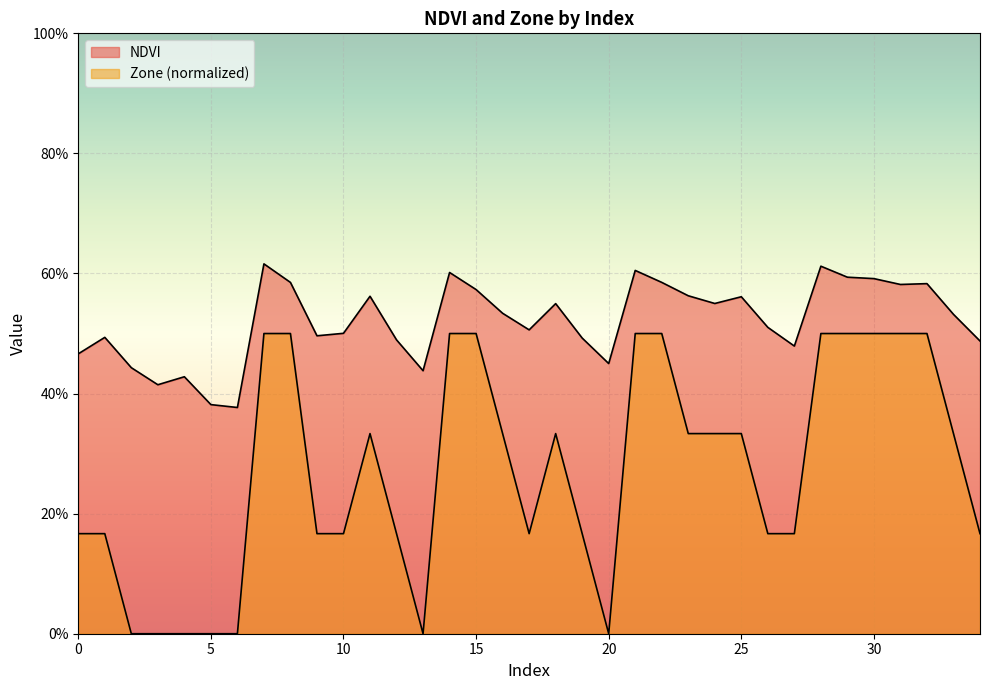

Does the chart display data point markers on the line(s)?

No